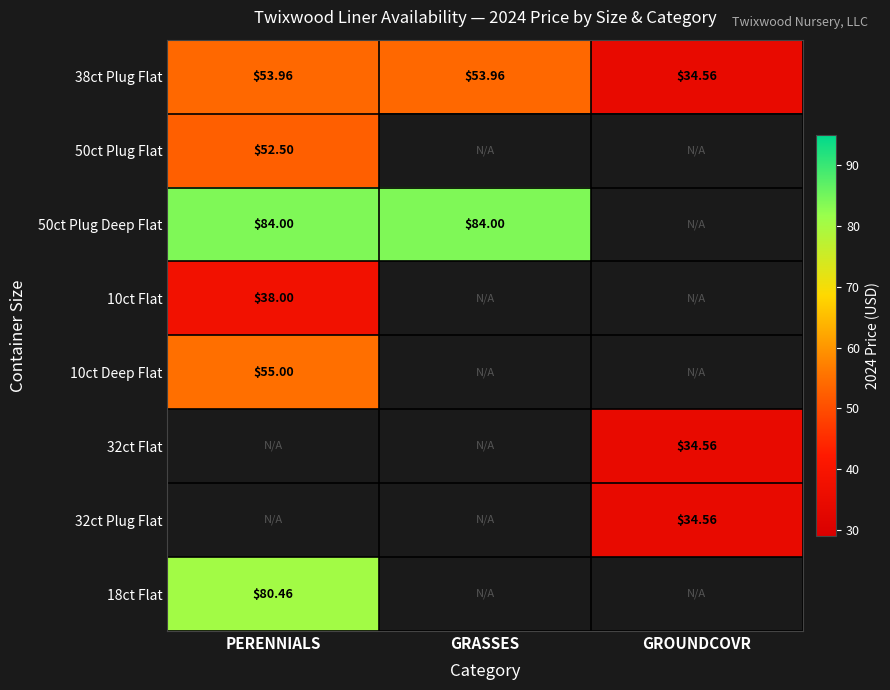

At which label does 38ct Plug Flat reach its minimum?

GROUNDCOVR